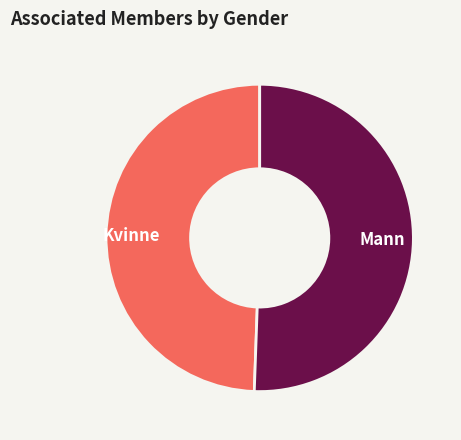

How many slices are in this pie chart?

2